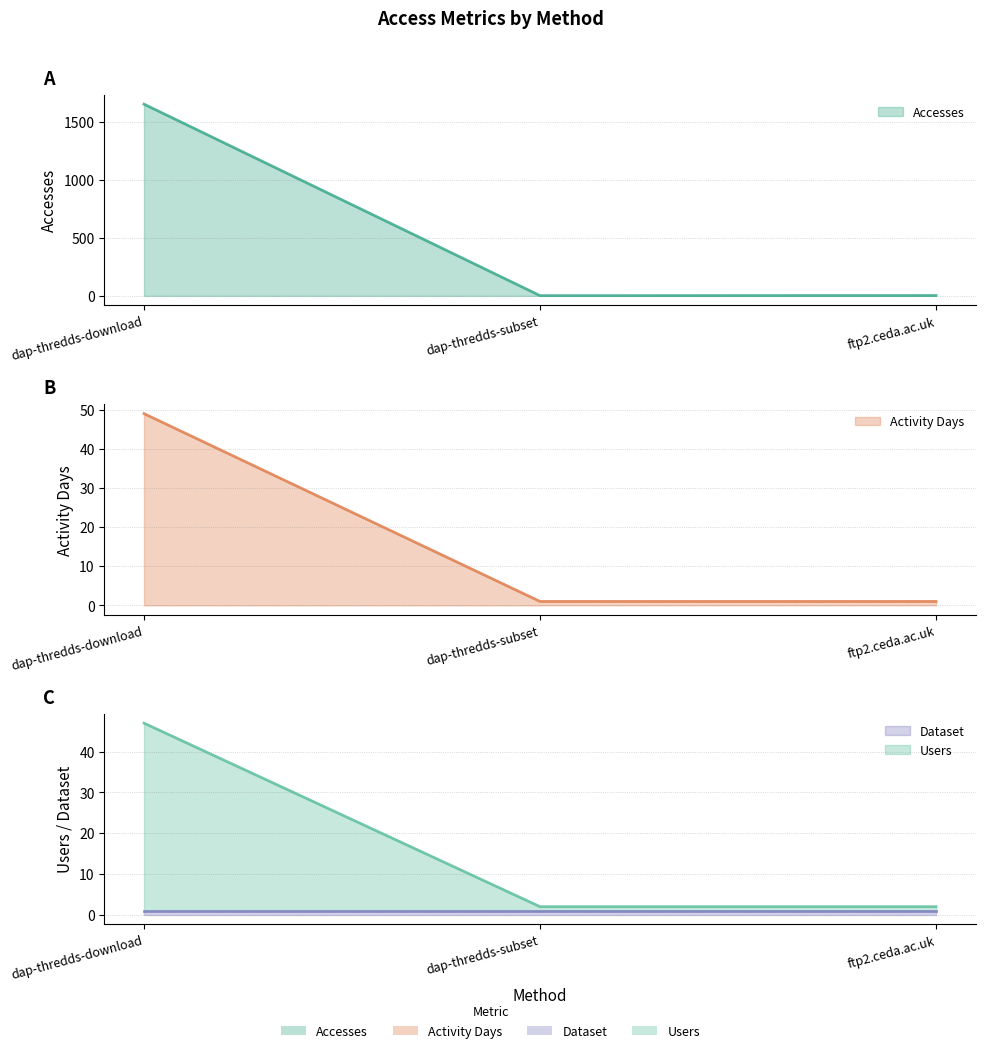

What is the sum of all Users values?

51